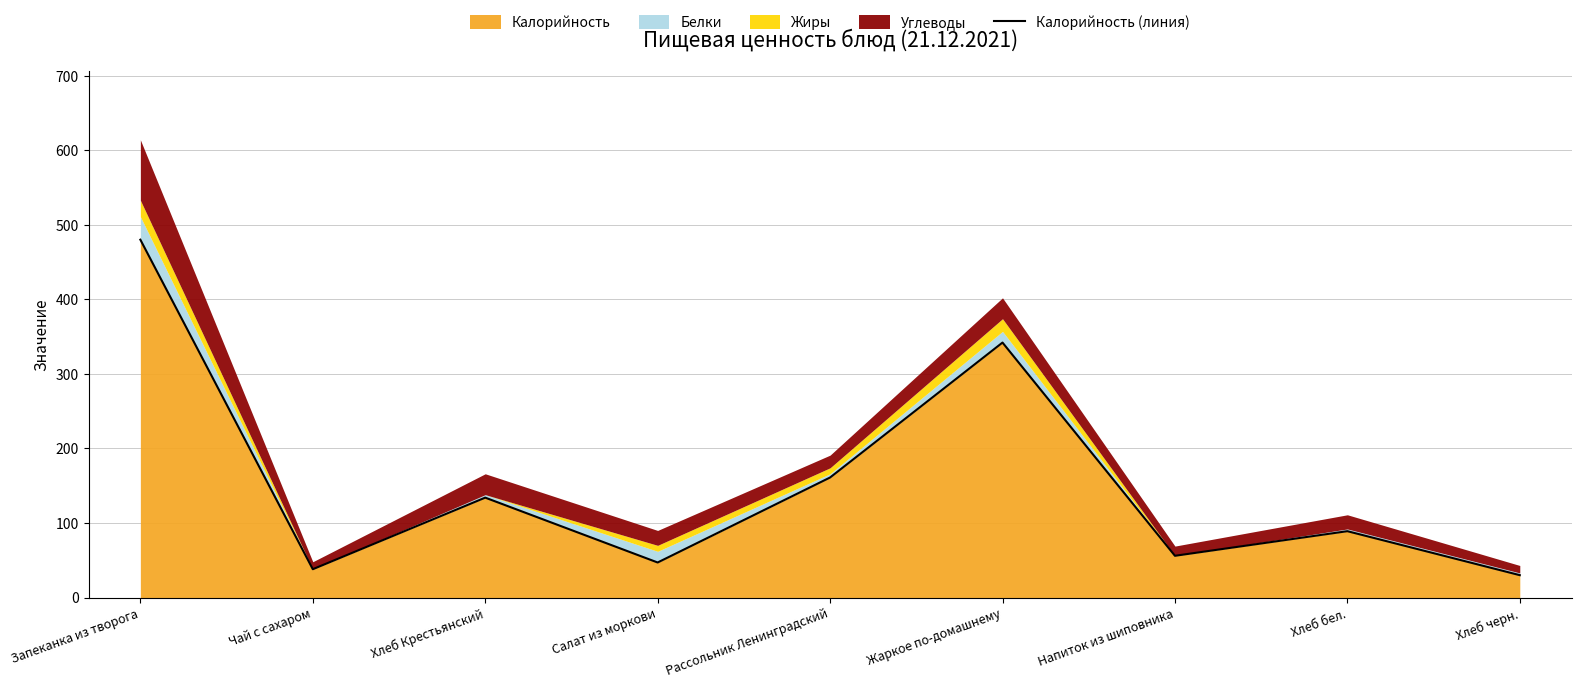

Read the value at Запеканка из творога, to the nearest 5.

480